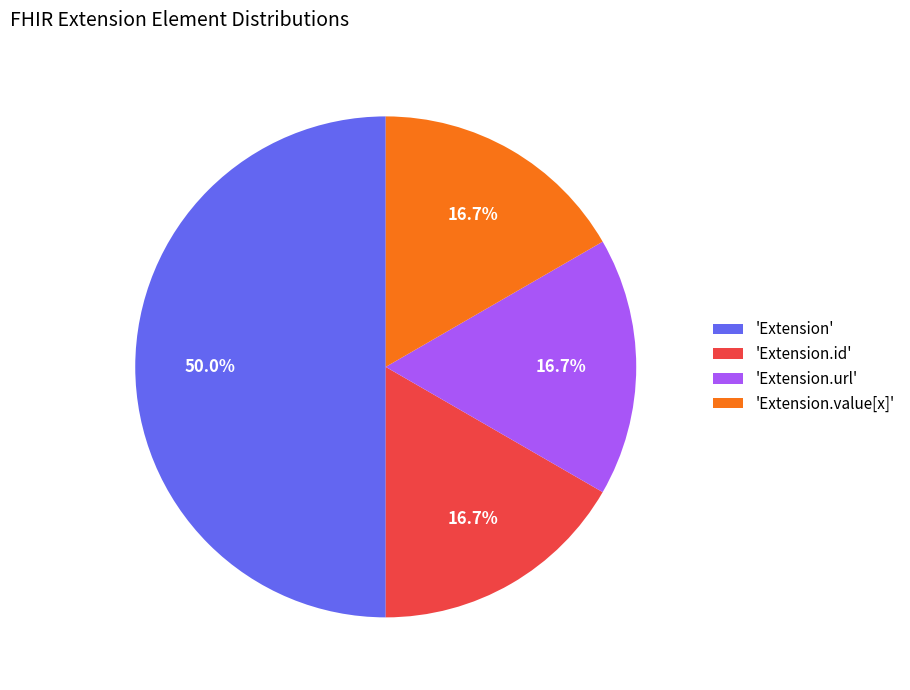

Does 'Extension.value[x]' account for over 50% of the chart?

No